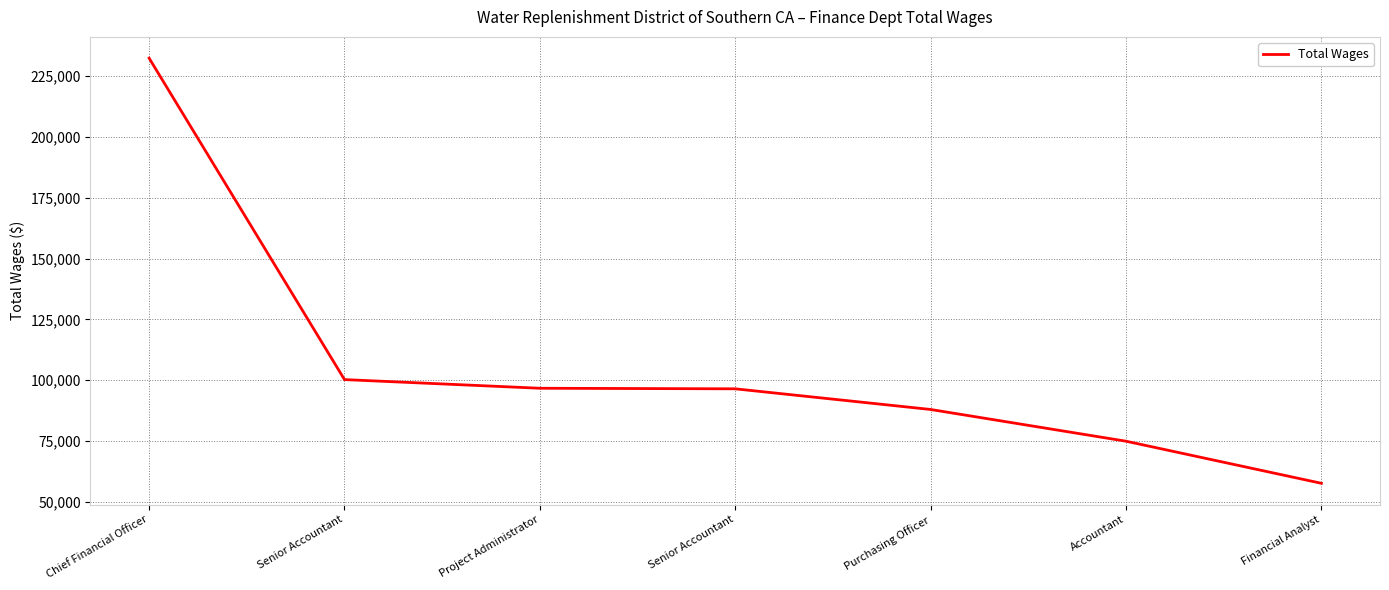

At which label is the value closest to 145018?

Senior Accountant